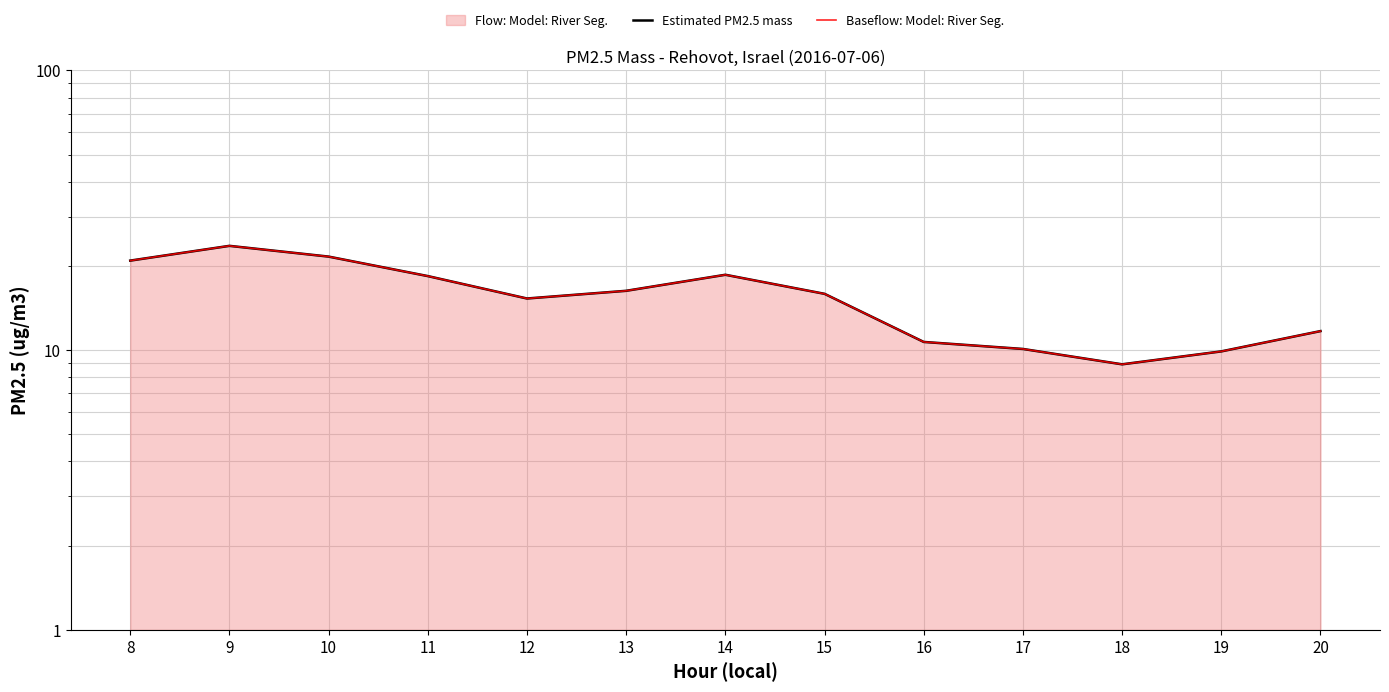

Between 8 and 16, which series saw the biggest shift?

Estimated PM2.5 mass